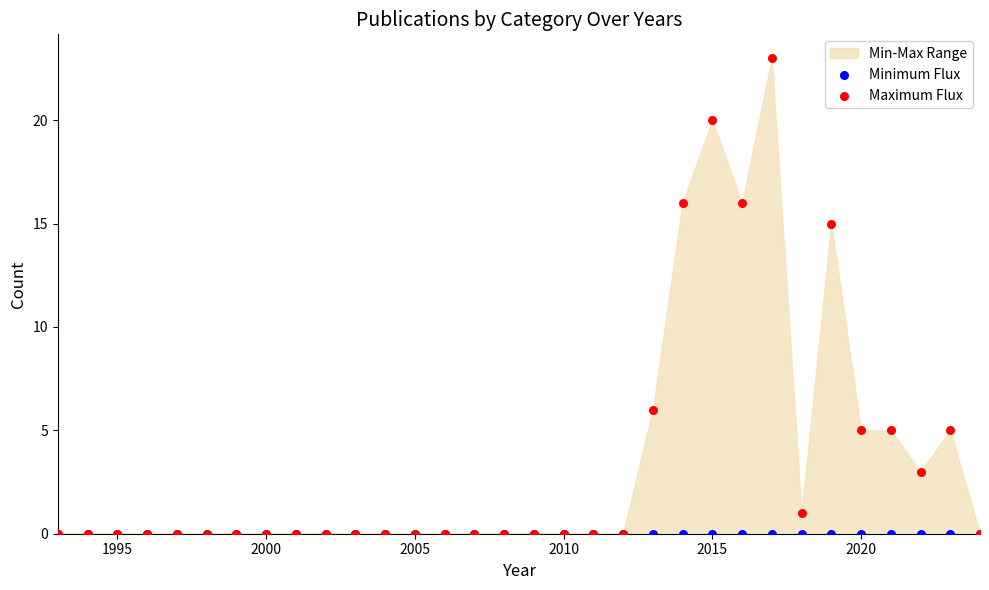

In the Maximum Flux series, what Y value is closest to 11?

15